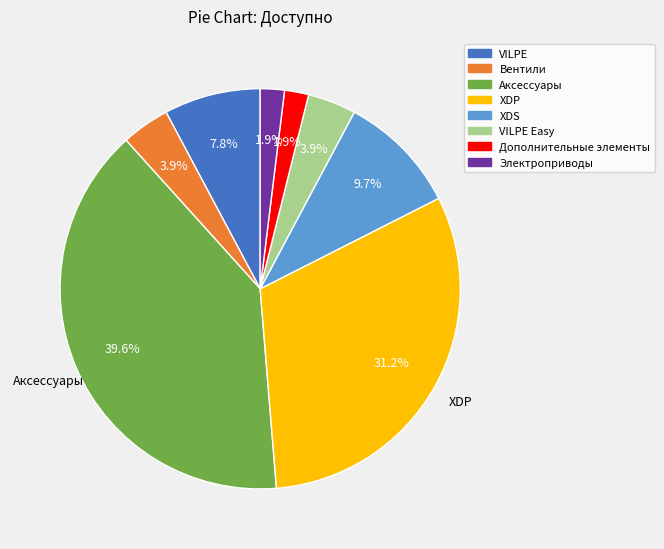

Which slice is the largest?

Аксессуары